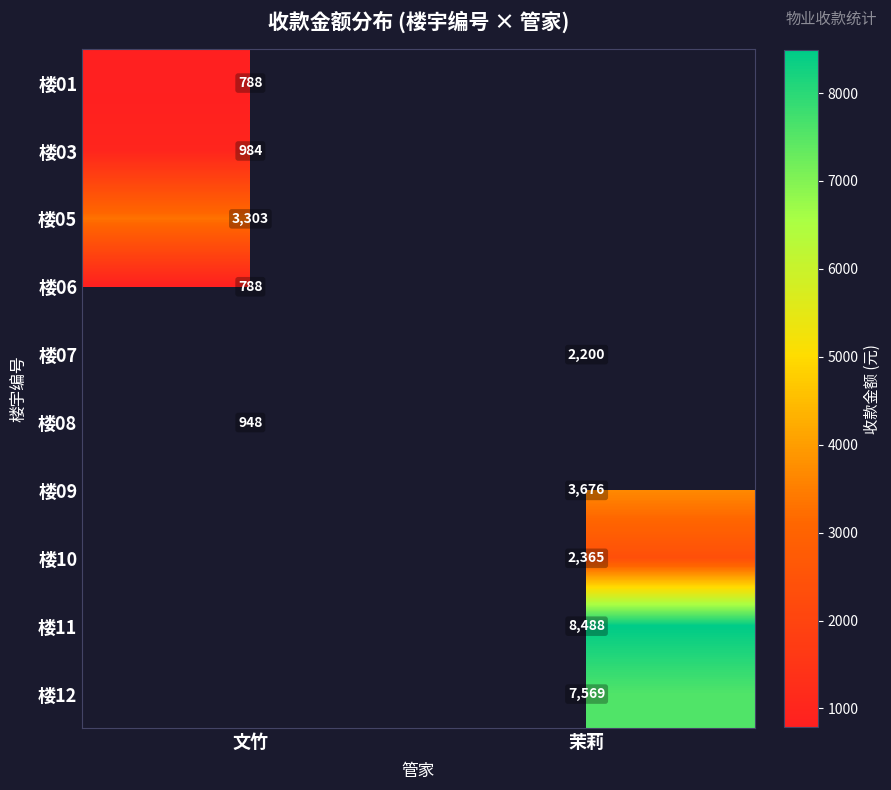

The 楼01 series shows 788.5 at 文竹. True or false?

True